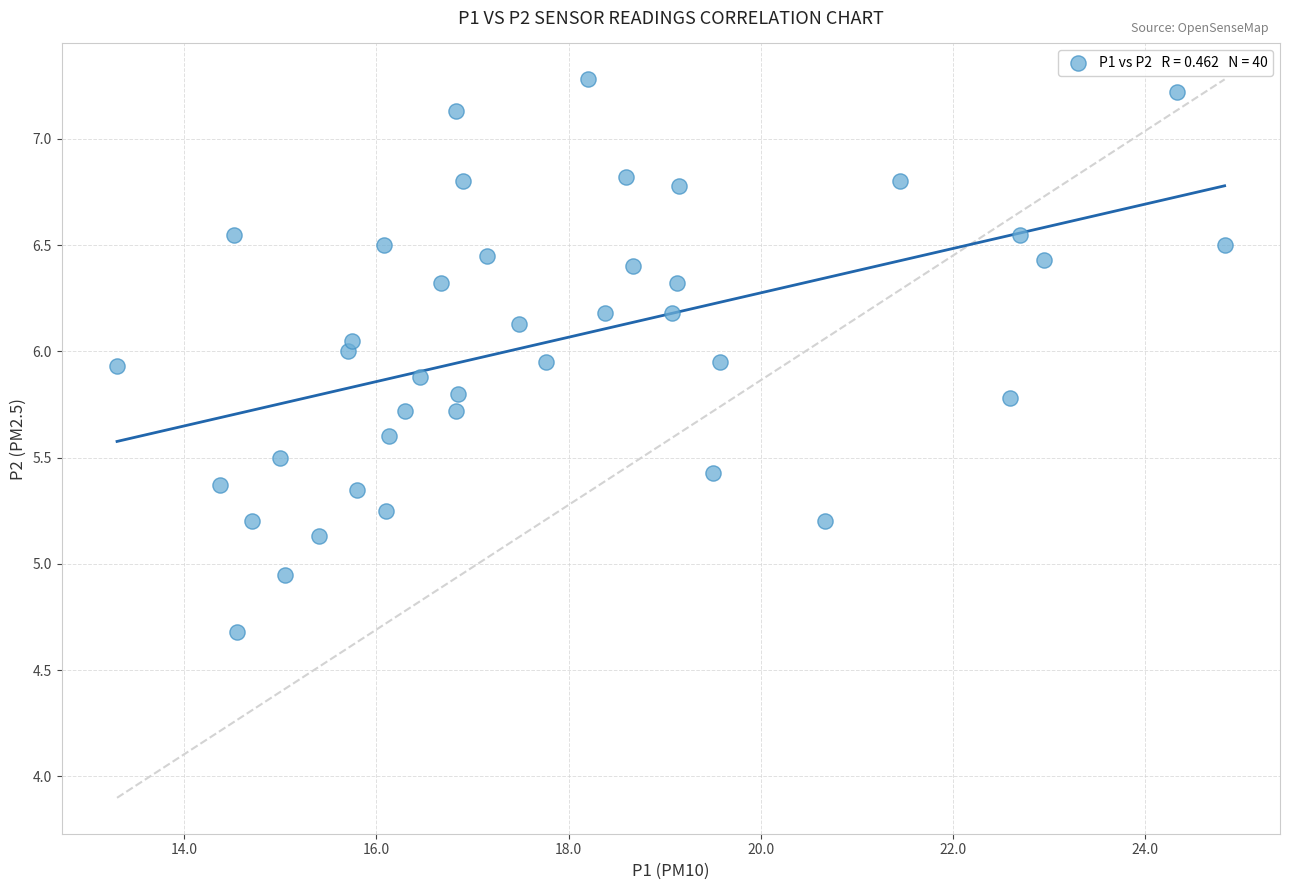

What is the range of Y values (max minus min)?

2.6